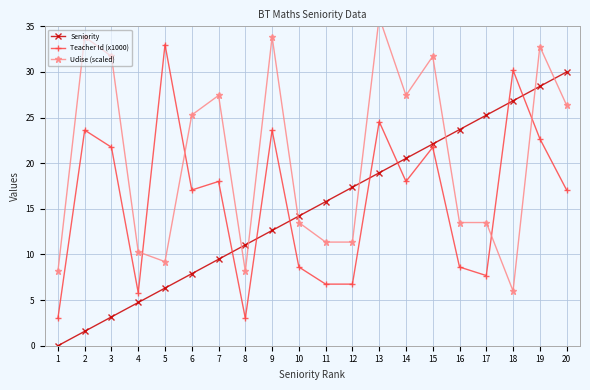

Rank the series by their maximum value, from highest to lowest.

Udise (scaled), Teacher Id (x1000), Seniority